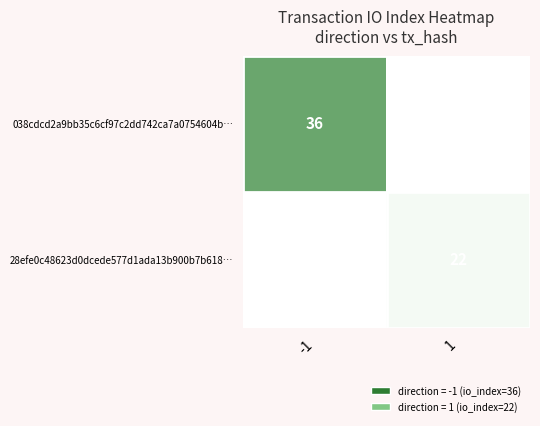

How many categories are shown in the chart?

2